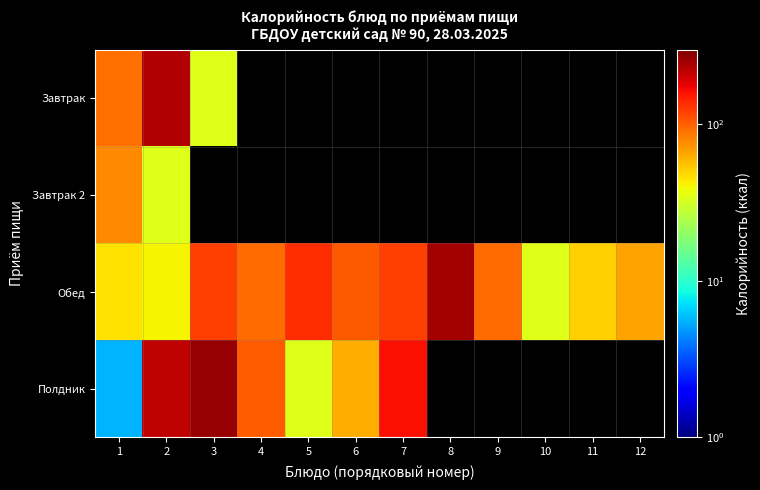

Which series has the largest range (max minus min)?

Полдник